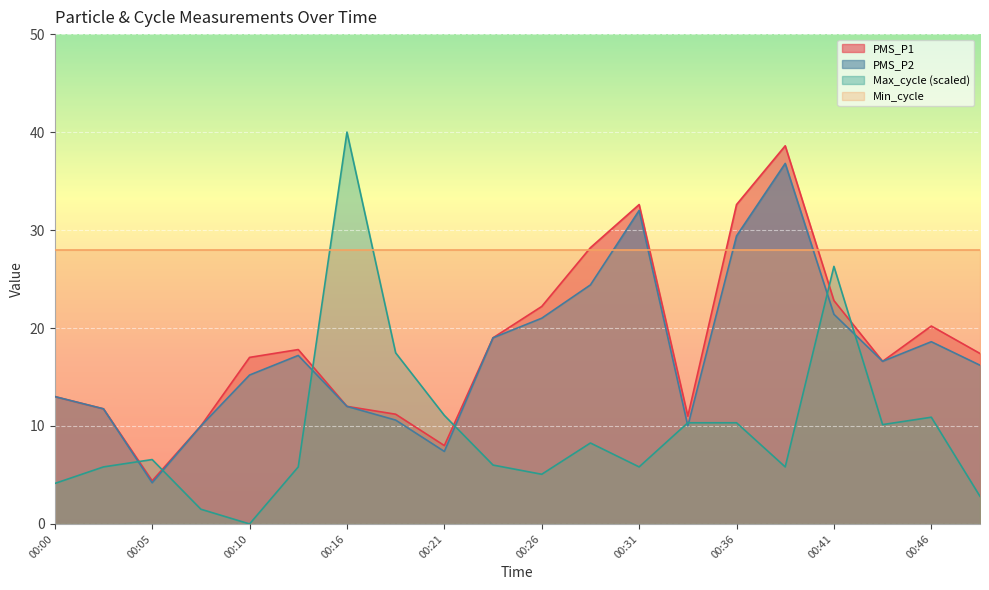

List the labels in order of Max_cycle value, largest first.

00:16, 00:41, 00:18, 00:21, 00:46, 00:33, 00:36, 00:43, 00:28, 00:05, 00:23, 00:03, 00:13, 00:31, 00:38, 00:26, 00:00, 00:48, 00:08, 00:10